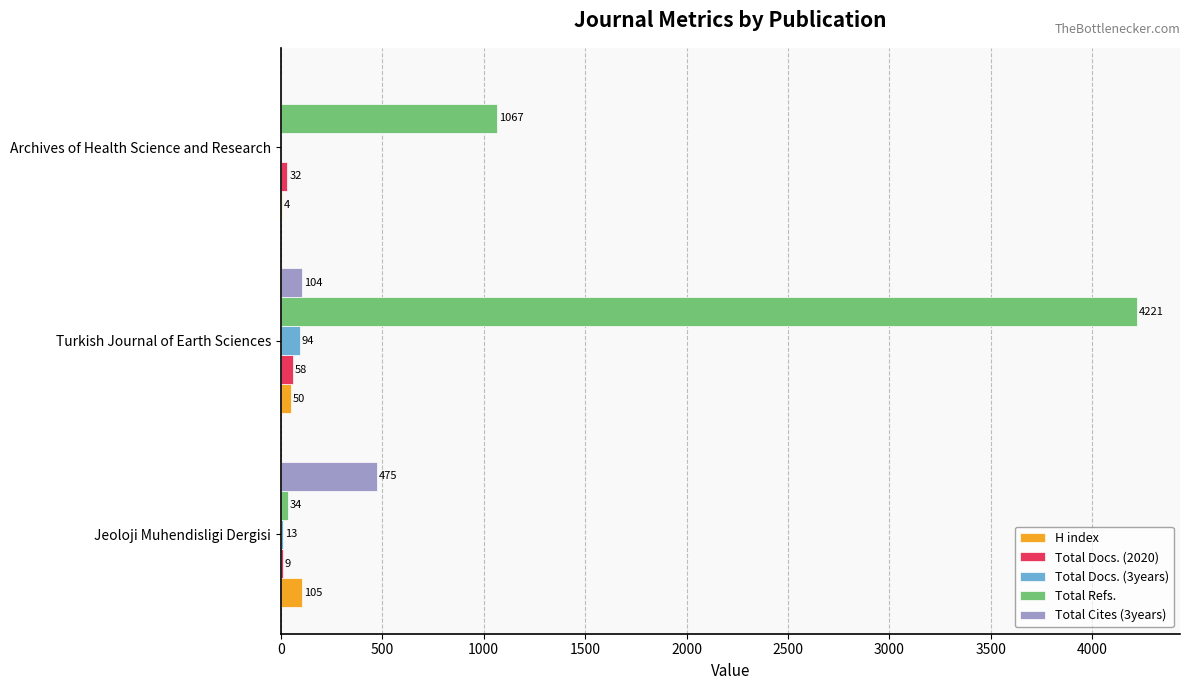

True or false: Total Docs. (2020) has a value of 9 at Jeoloji Muhendisligi Dergisi.

True